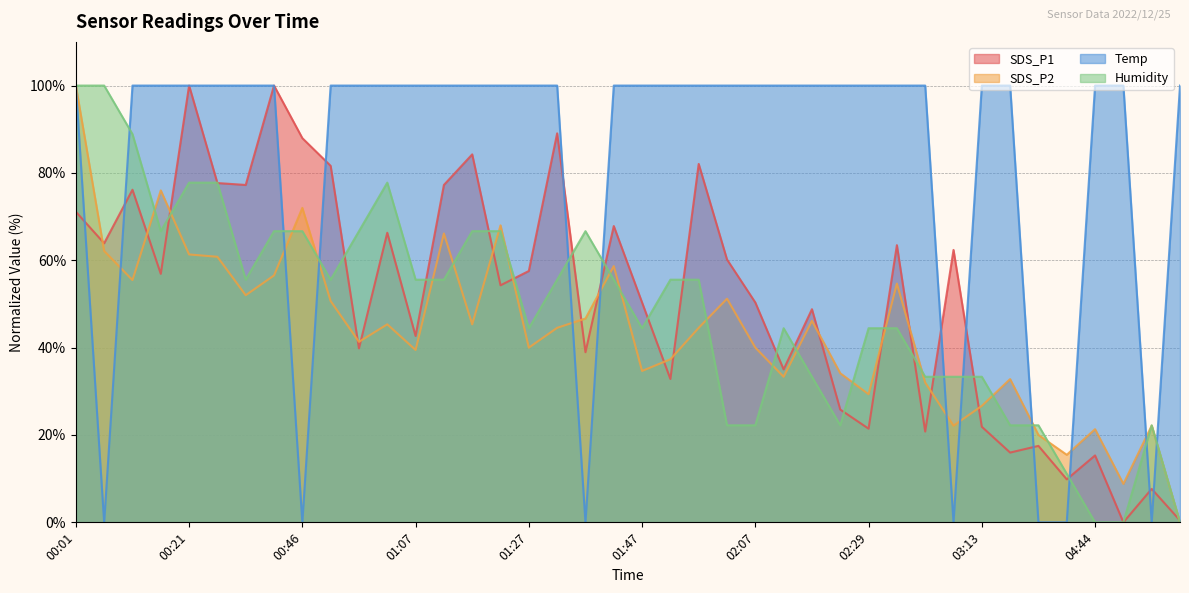

Where does the SDS_P1 series first go above 56?

00:01